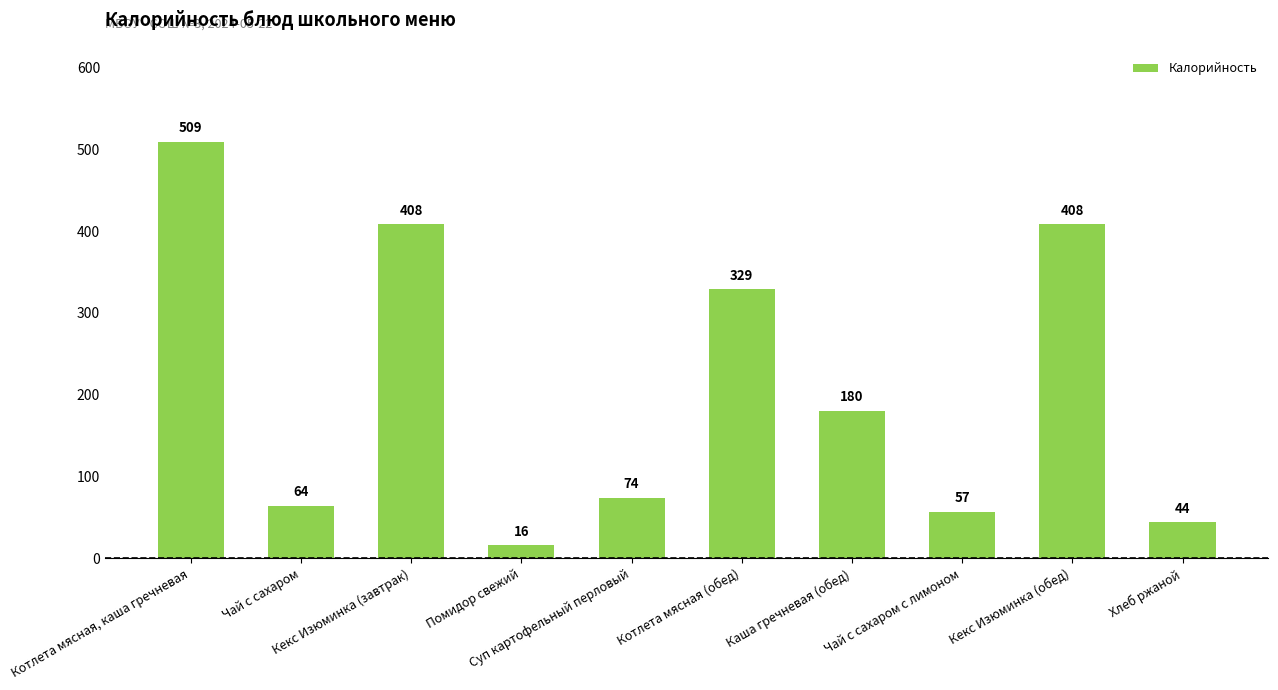

What is the difference between the values at Котлета мясная (обед) and Каша гречневая (обед)?

149